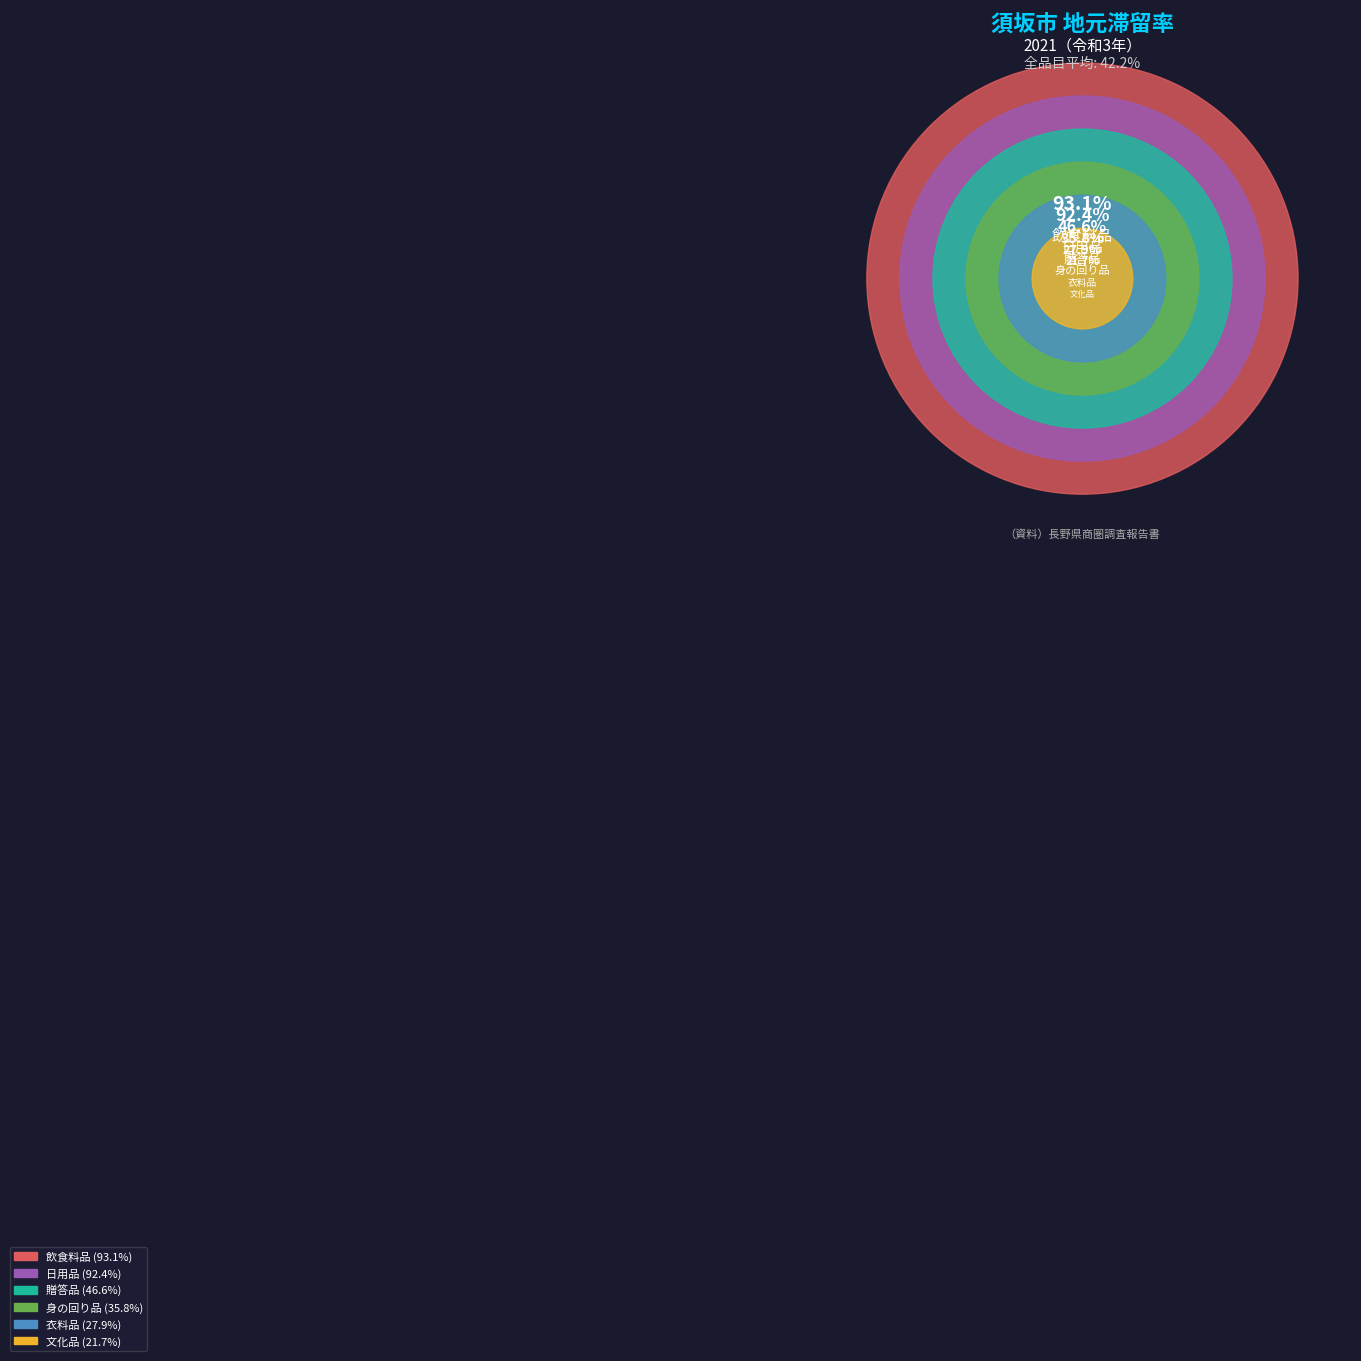

How many slices are in this pie chart?

6